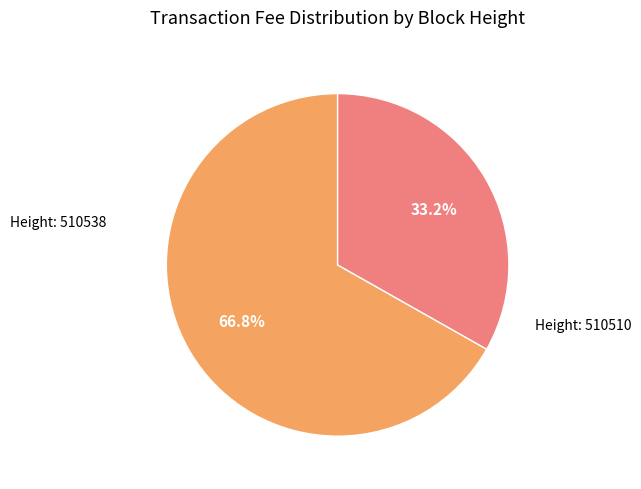

Does any single category account for the majority?

Yes